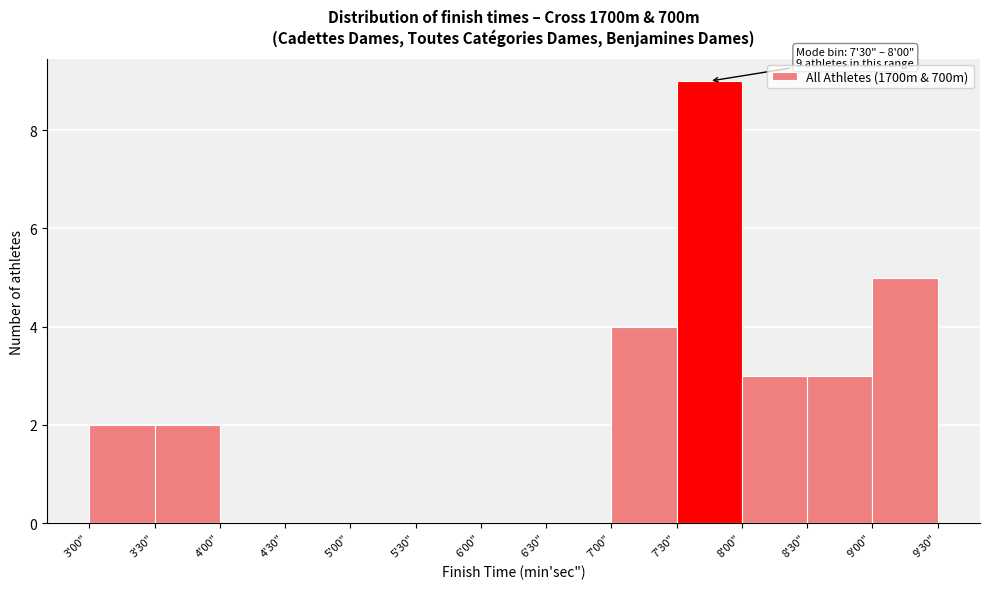

Reading left to right, transcribe all the data shown in this chart.

3'00"=2	3'30"=2	4'00"=0	4'30"=0	5'00"=0	5'30"=0	6'00"=0	6'30"=0	7'00"=4	7'30"=9	8'00"=3	8'30"=3	9'00"=5